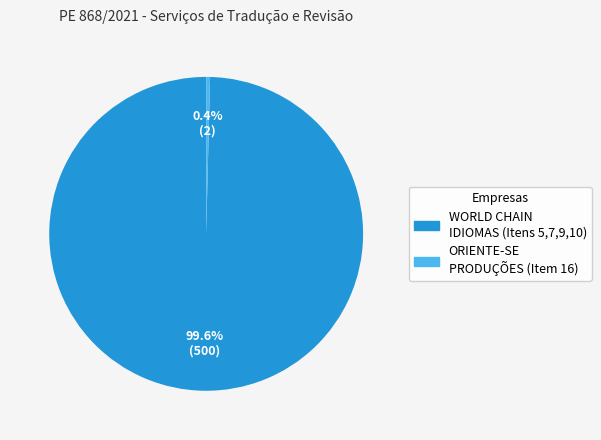

Is there a majority slice in this chart?

Yes